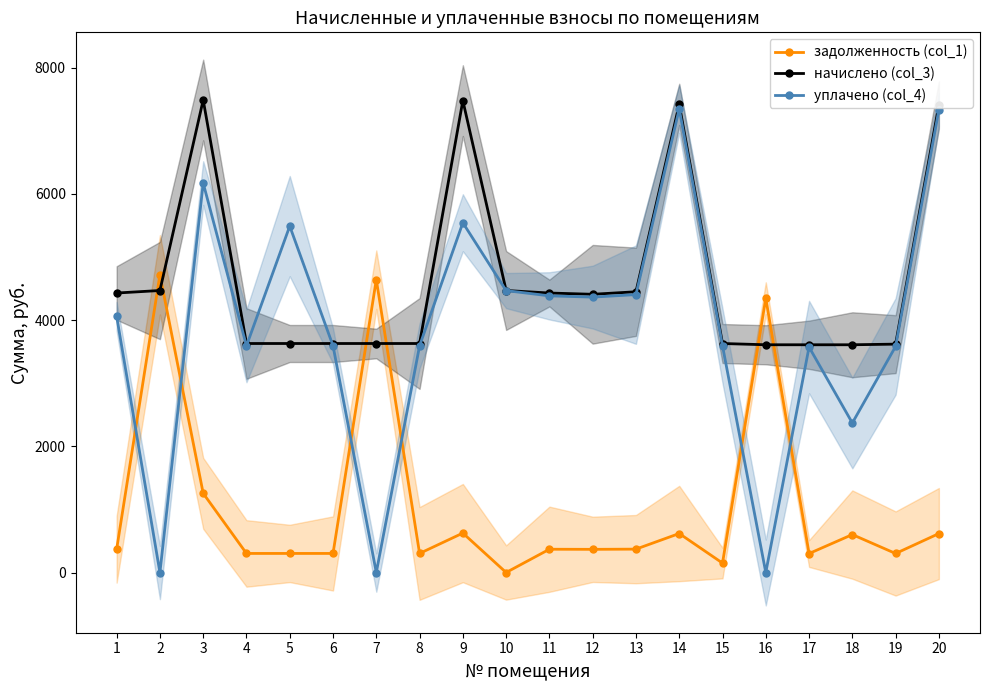

How many data points in уплачено (col_4) are above 4059?

10